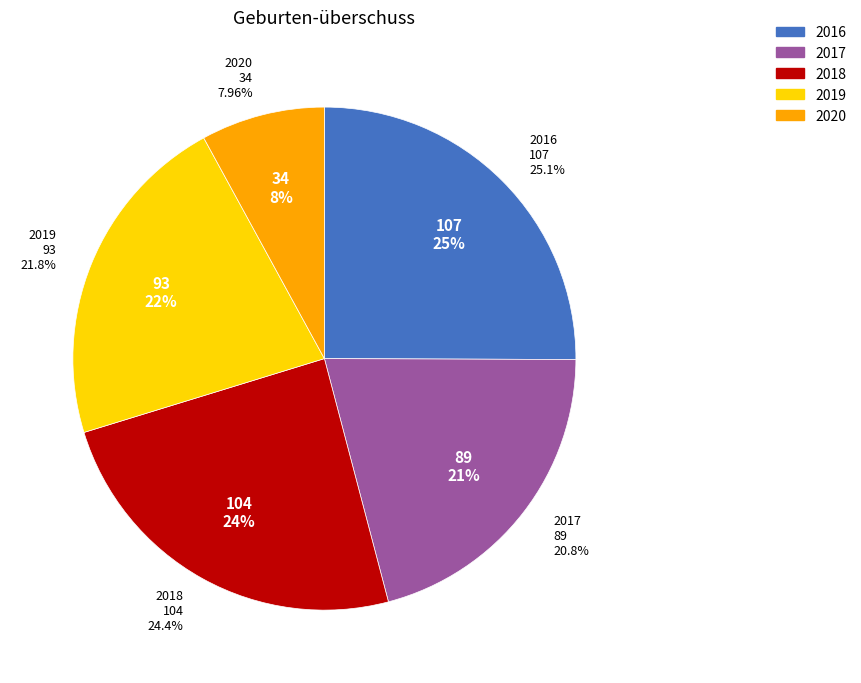

True or false: 2017 accounts for 6% of the total.

False